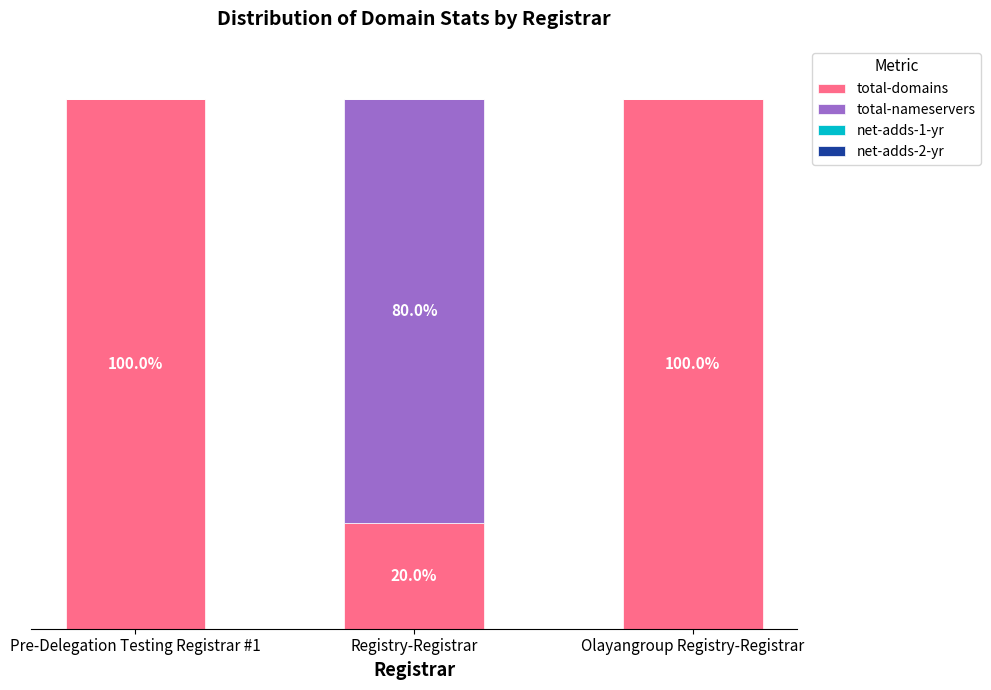

Does the chart contain stacked bars?

Yes